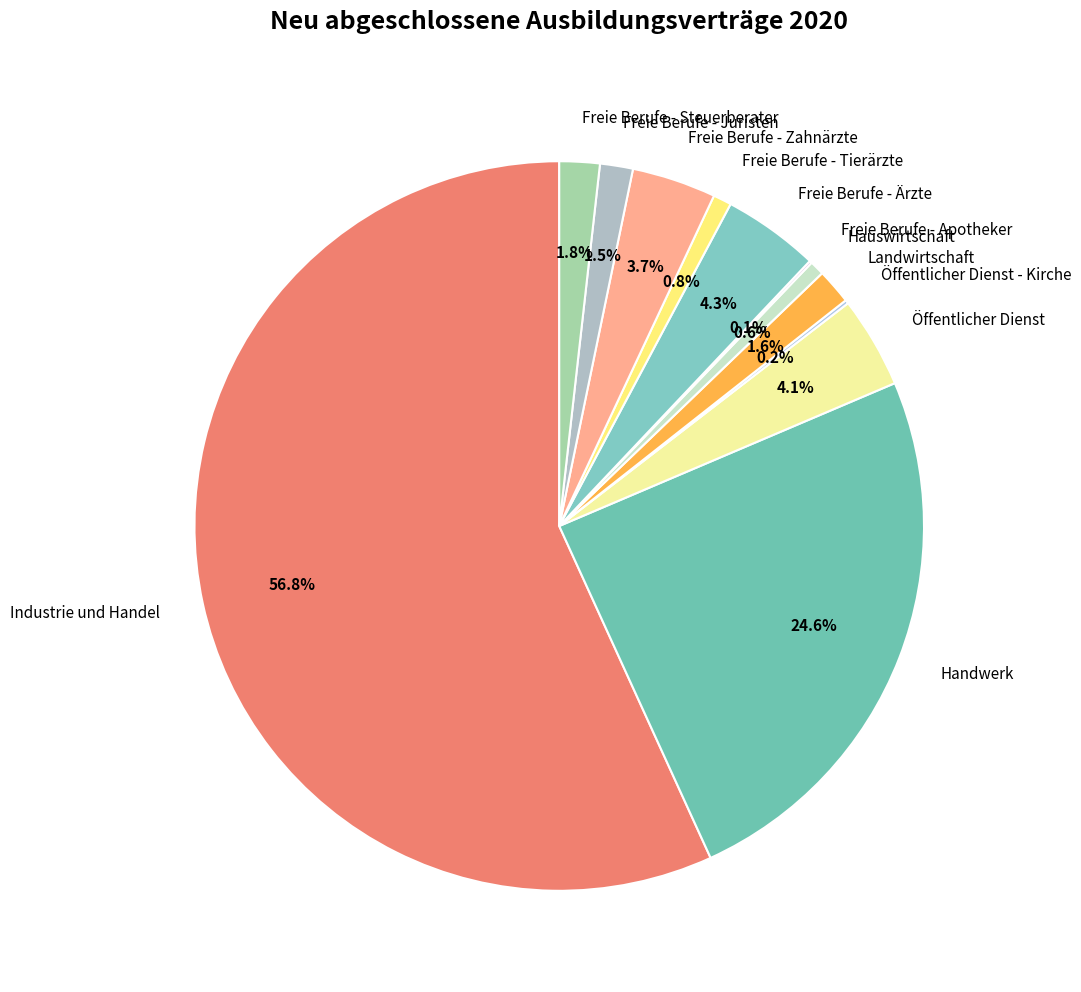

Which slice is the largest?

Industrie und Handel